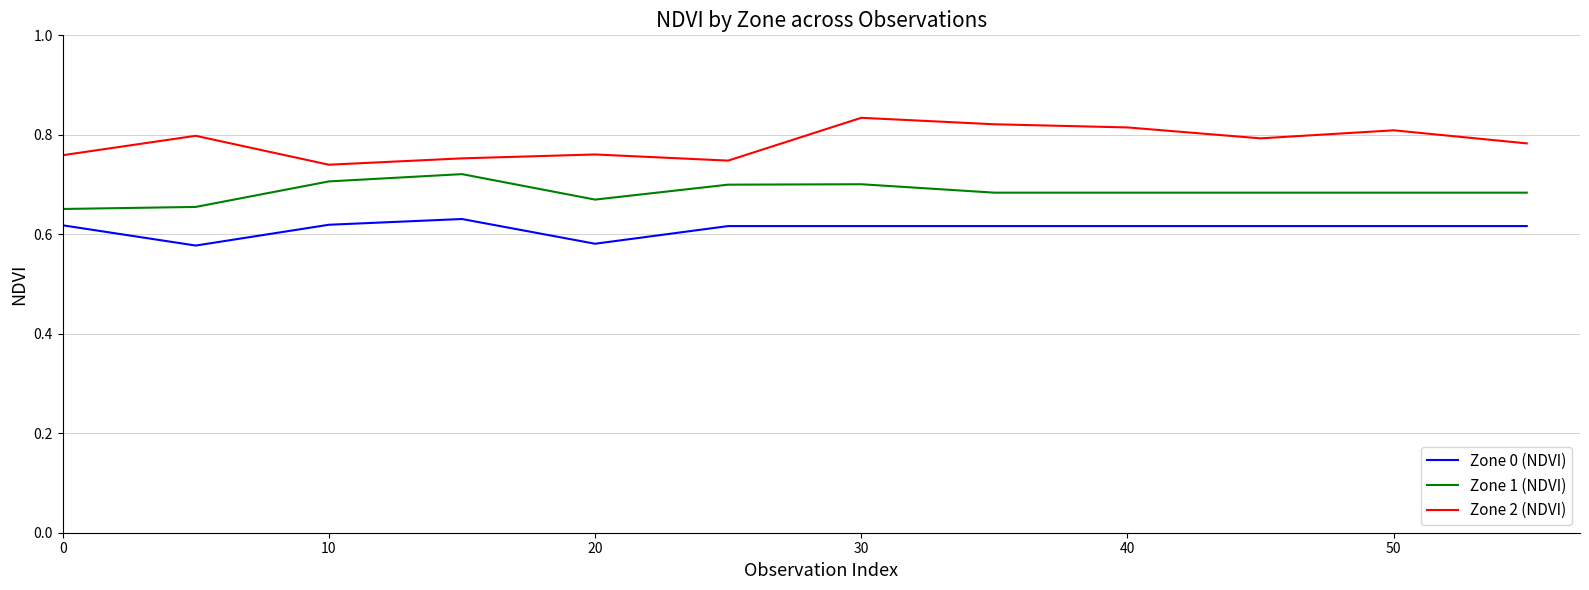

What are all the series names shown in the legend?

Zone 0 (NDVI), Zone 1 (NDVI), Zone 2 (NDVI)